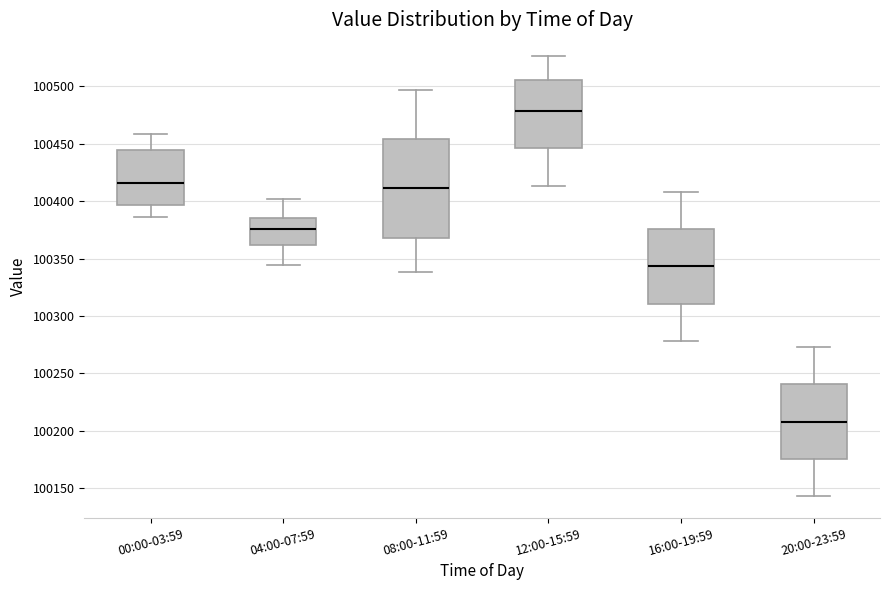

Reading left to right, transcribe this box plot: for each box, give where its median line is, the range the box spans, and where its two whiskers end, as read against the y-axis. The values are not printed on the chart, so give them approximately, as read against the axis.

00:00-03:59: median 100415, box 100395 to 100445, whiskers 100385 to 100460
04:00-07:59: median 100375, box 100360 to 100385, whiskers 100345 to 100400
08:00-11:59: median 100410, box 100370 to 100455, whiskers 100340 to 100495
12:00-15:59: median 100480, box 100445 to 100505, whiskers 100415 to 100525
16:00-19:59: median 100345, box 100310 to 100375, whiskers 100280 to 100410
20:00-23:59: median 100210, box 100175 to 100240, whiskers 100145 to 100275